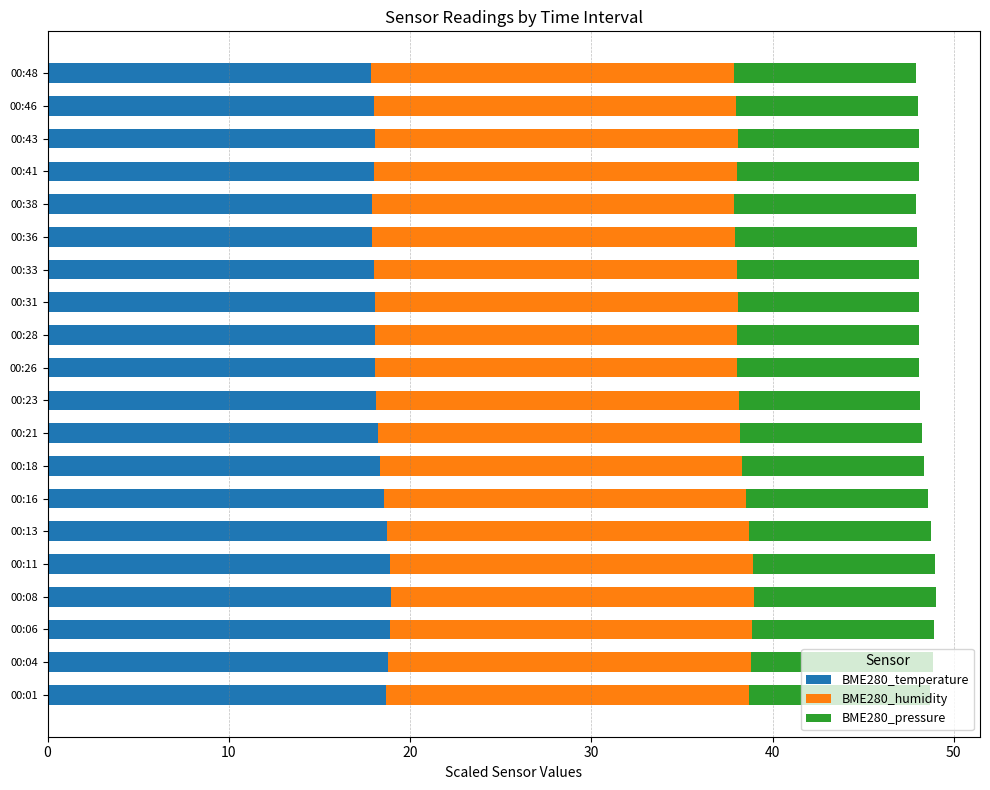

What is the maximum value for BME280_temperature?

19.0